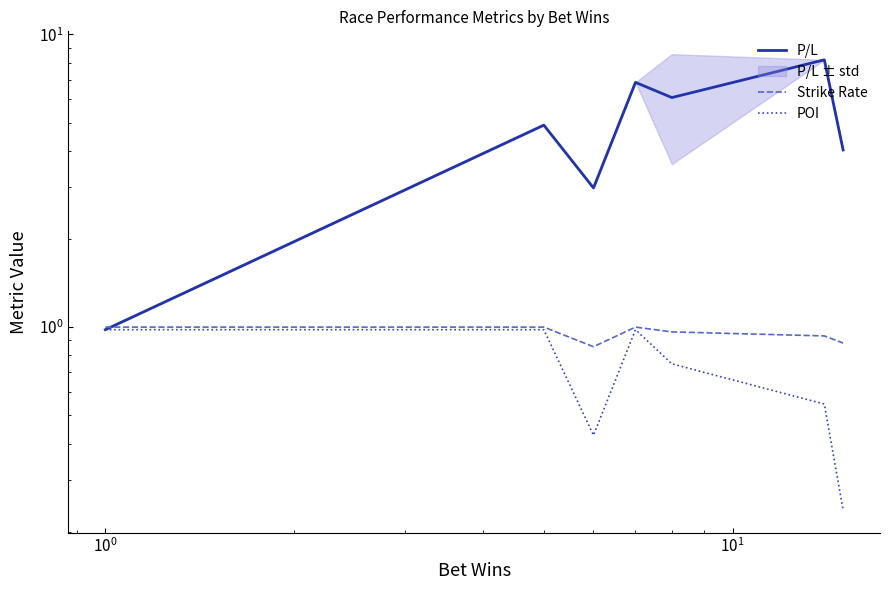

Reading right to left, extract all data points from this chart.

P/L: 4.0	8.2	6.1	6.9	3.0	4.9	3.9	2.9	2.0	1.0
Strike Rate: 0.9	0.9	1.0	1.0	0.9	1.0	1.0	1.0	1.0	1.0
POI: 0.2	0.5	0.7	1.0	0.4	1.0	1.0	1.0	1.0	1.0